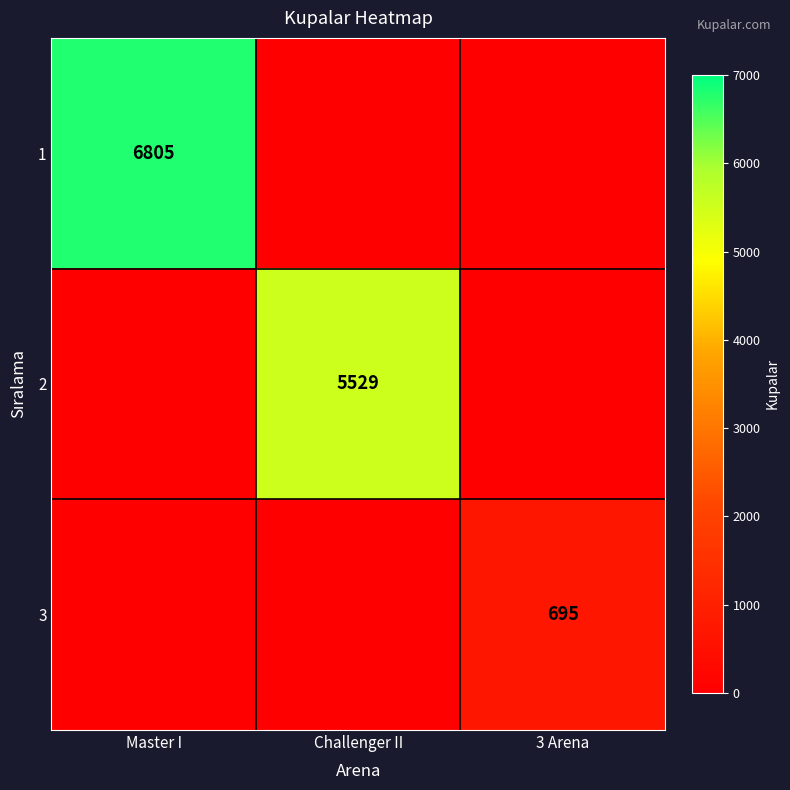

The value of 1 at Master I is 8995. True or false?

False